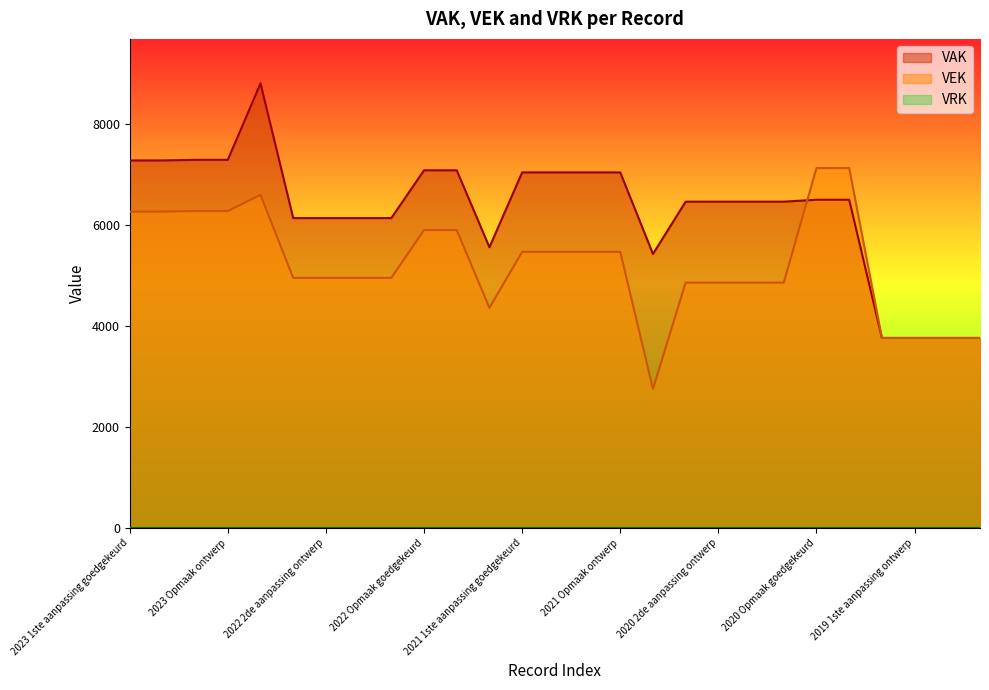

After their last crossing, which series has the higher values: VEK or VAK?

VEK